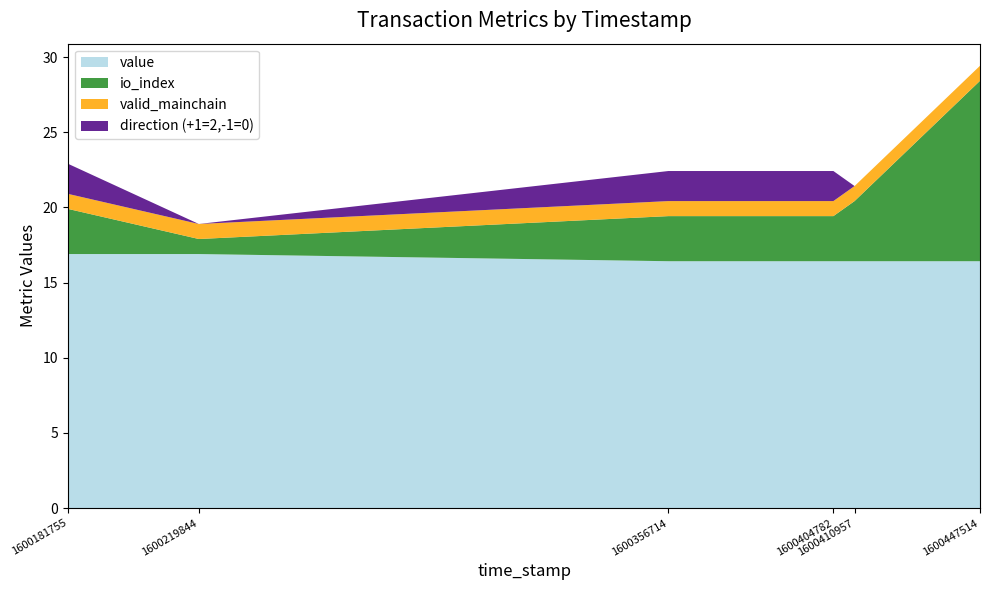

Reading left to right, list all the values displayed in this chart.

value: 1600181755=16.9	1600219844=16.9	1600356714=16.4	1600404782=16.4	1600410957=16.4	1600447514=16.4
io_index: 1600181755=3.0	1600219844=1.0	1600356714=3.0	1600404782=3.0	1600410957=4.0	1600447514=12.0
valid_mainchain: 1600181755=1.0	1600219844=1.0	1600356714=1.0	1600404782=1.0	1600410957=1.0	1600447514=1.0
direction_encoded: 1600181755=1.0	1600219844=-1.0	1600356714=1.0	1600404782=1.0	1600410957=-1.0	1600447514=-1.0